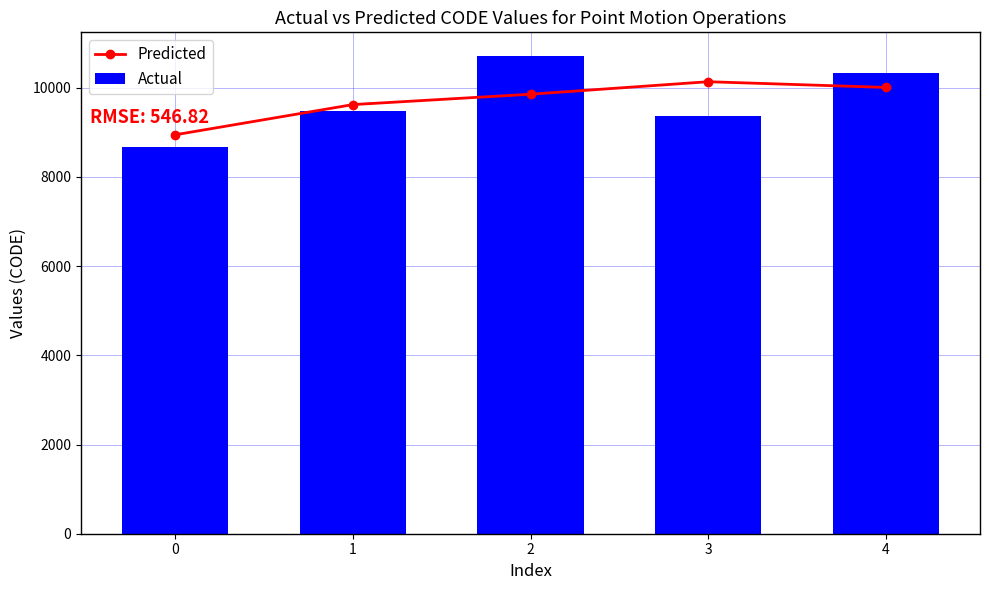

Reading left to right, list all the values displayed in this chart.

Predicted: 8945	9622	9855	10135	10007
Actual: 8676	9483	10707	9375	10323